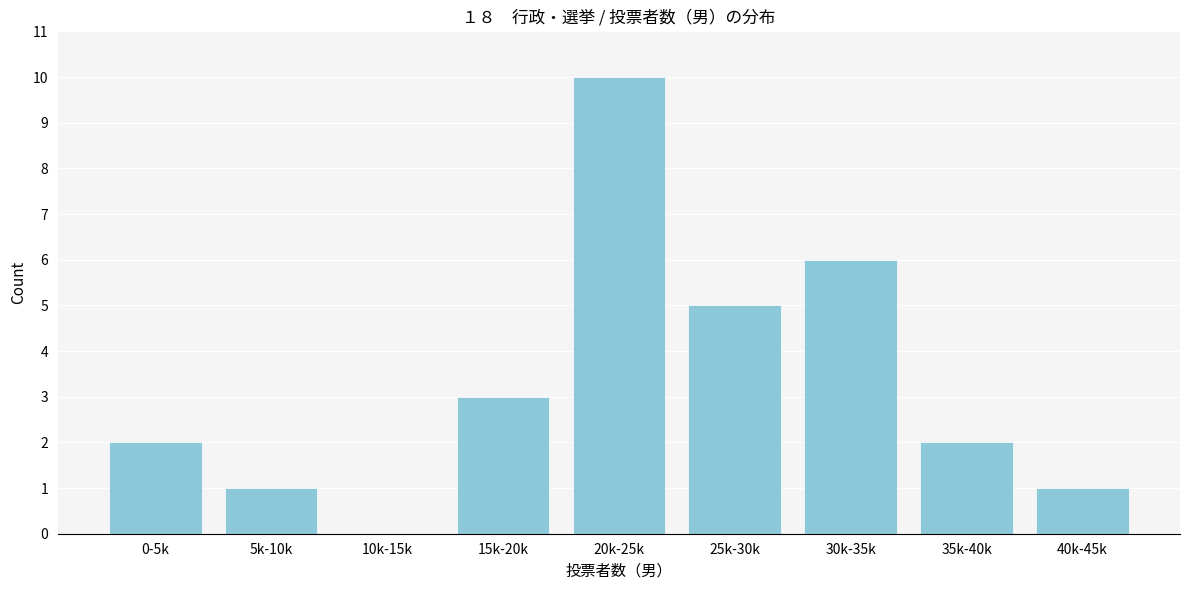

Reading left to right, transcribe all the data shown in this chart.

0-5k=2	5k-10k=1	10k-15k=0	15k-20k=3	20k-25k=10	25k-30k=5	30k-35k=6	35k-40k=2	40k-45k=1